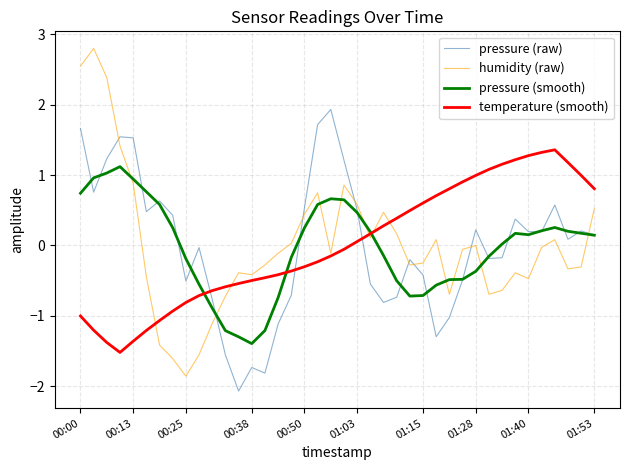

How many lines are shown in the chart?

4